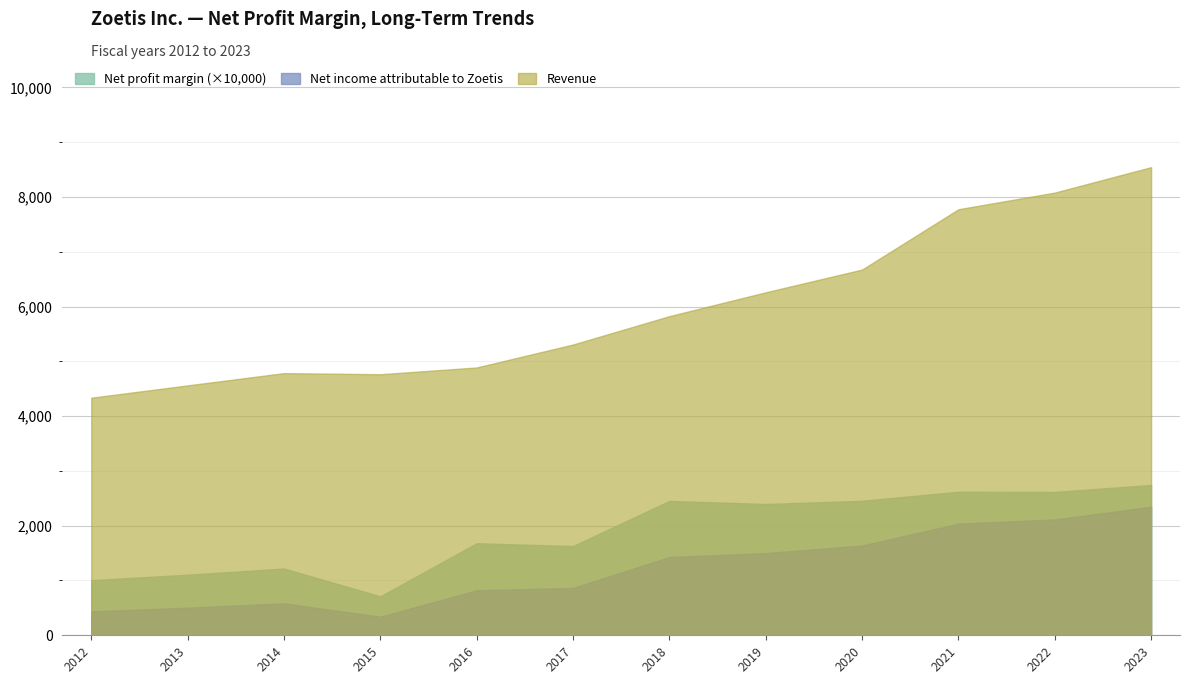

Which series has the widest spread of values?

Revenue